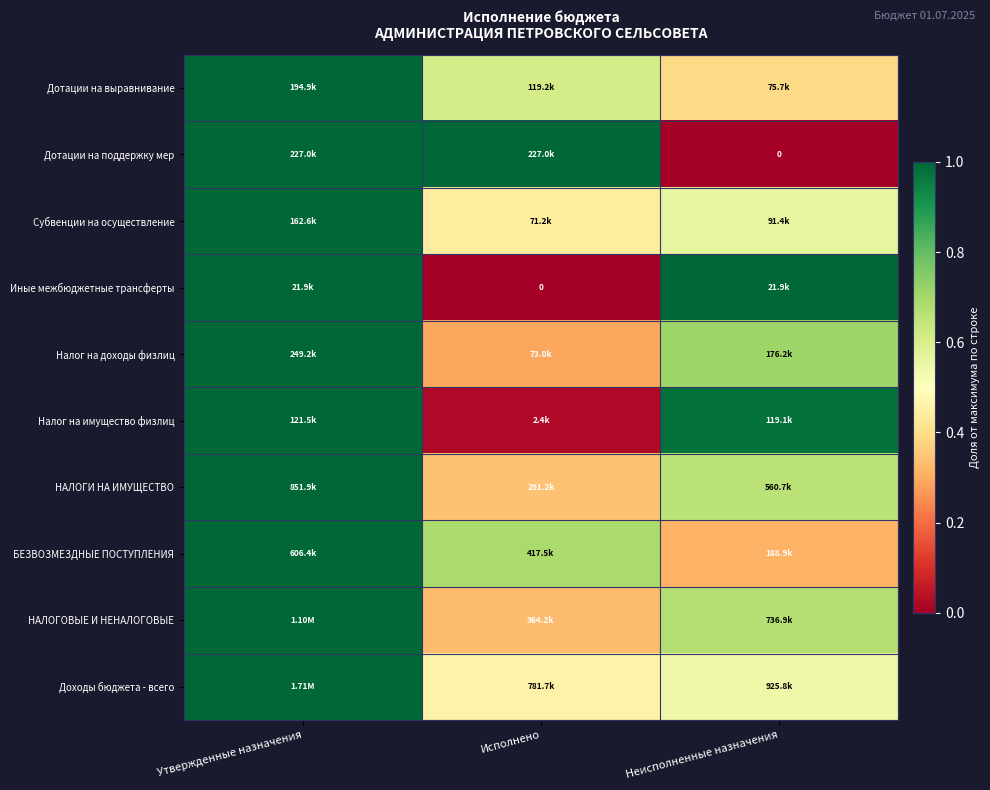

Is it true that Субвенции на осуществление equals 1.0 at Утвержденные назначения?

True